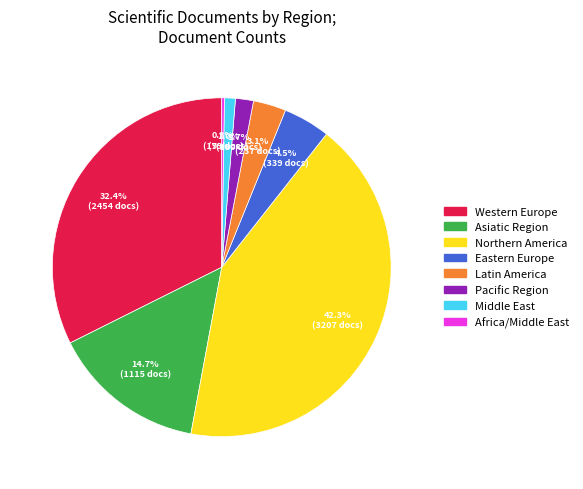

Which has a higher value, Northern America or Pacific Region?

Northern America